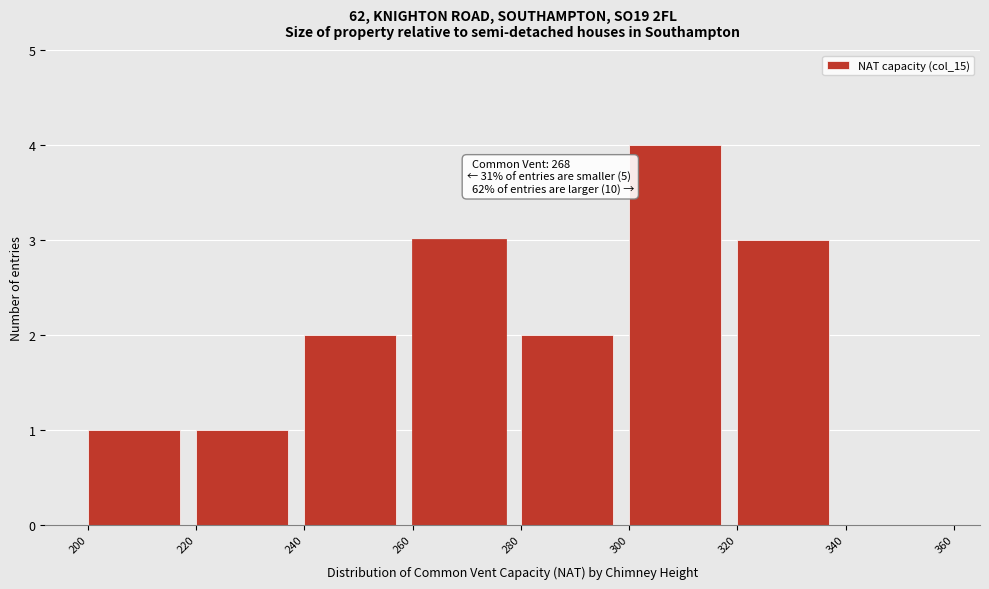

Over which range of the x-axis is the bar tallest?

300 to 320